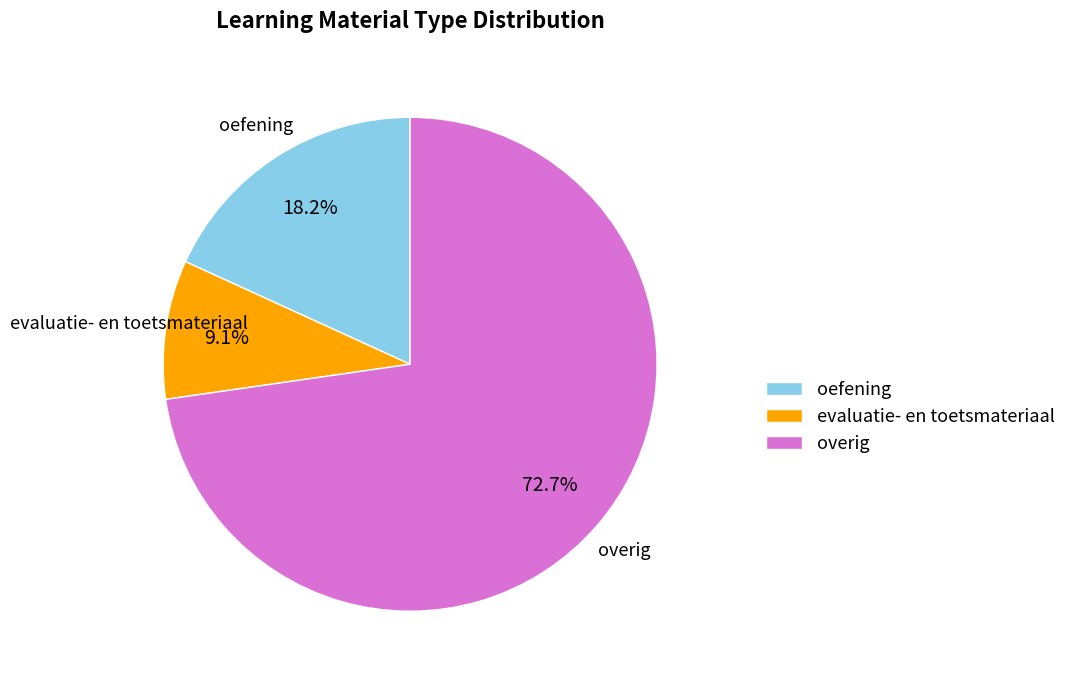

Which has a higher value, evaluatie- en toetsmateriaal or oefening?

oefening